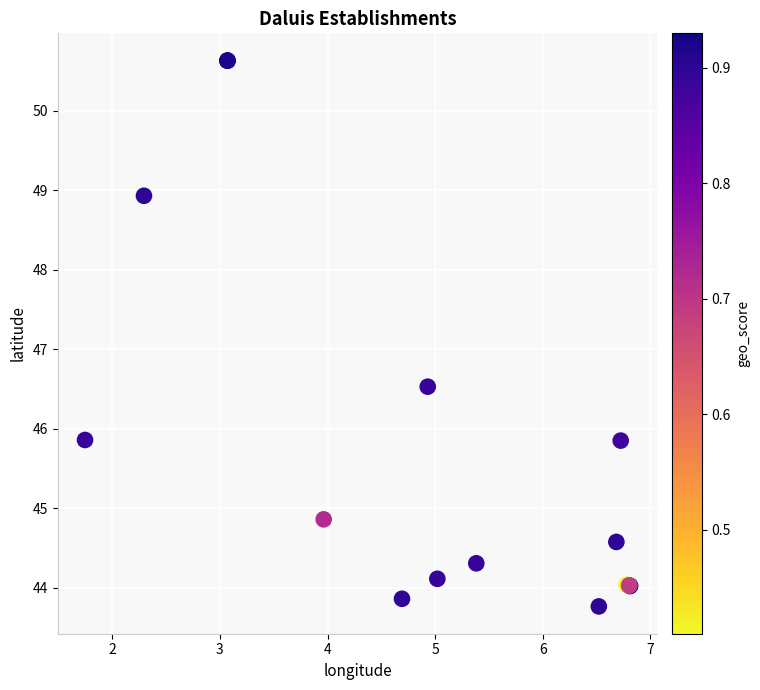

What Y value in the scatter plot is closest to 47?

46.5